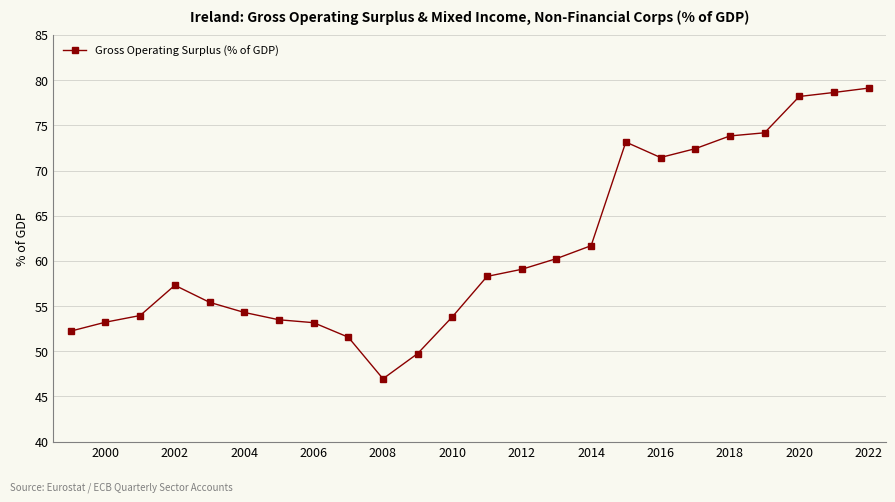

True or false: there are more than 1 points higher than both neighbors.

True